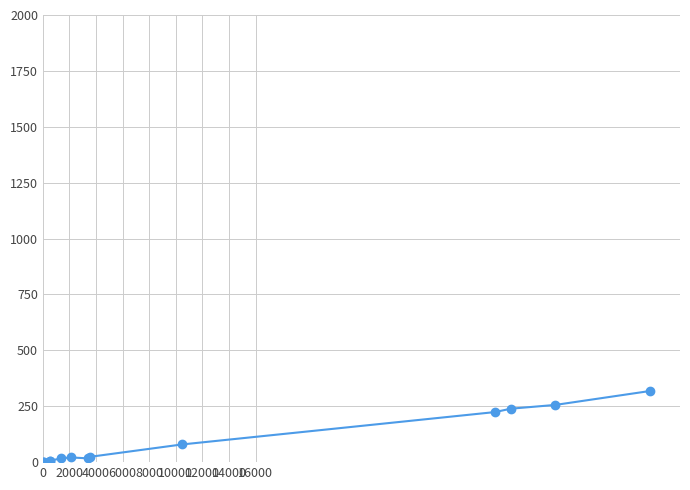

What is the value of the 5th point from the left?

6